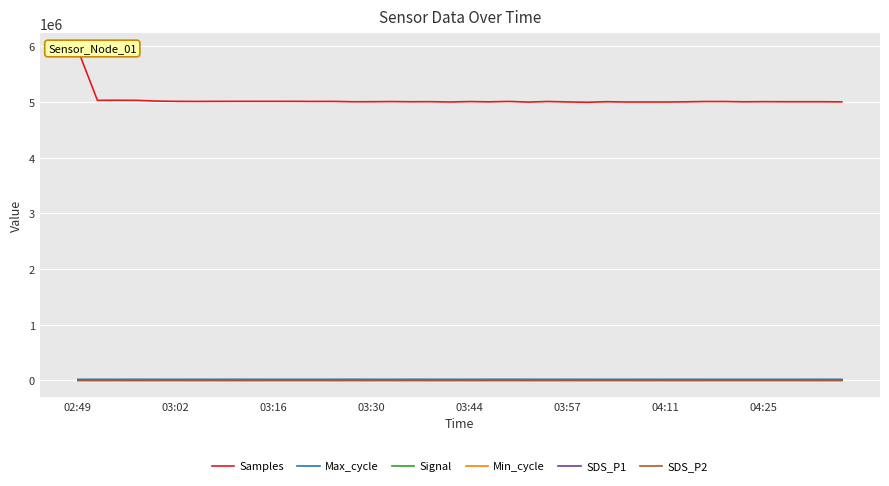

True or false: Max_cycle and SDS_P2 intersect in this chart.

False